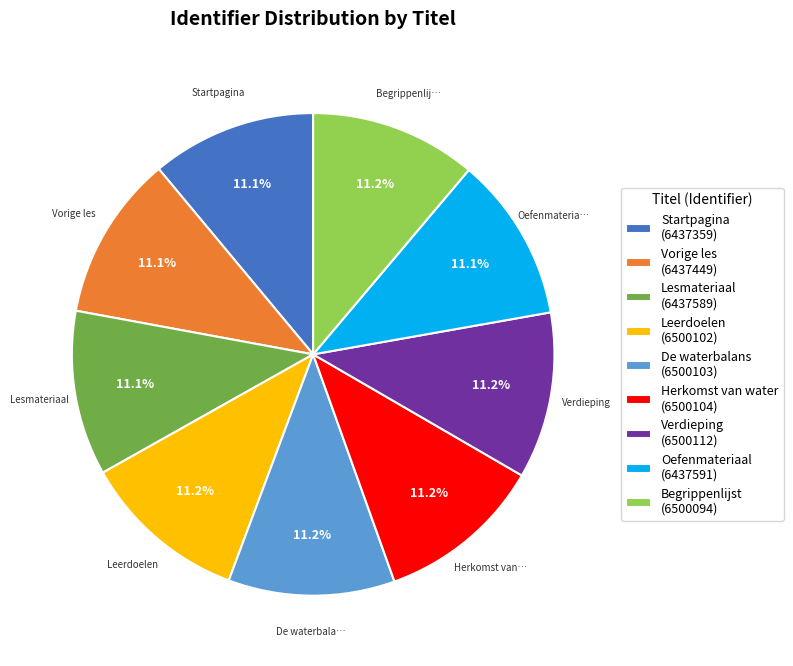

What is the ratio of the value at Lesmateriaal (6437589) to the value at Startpagina (6437359)?

1.0